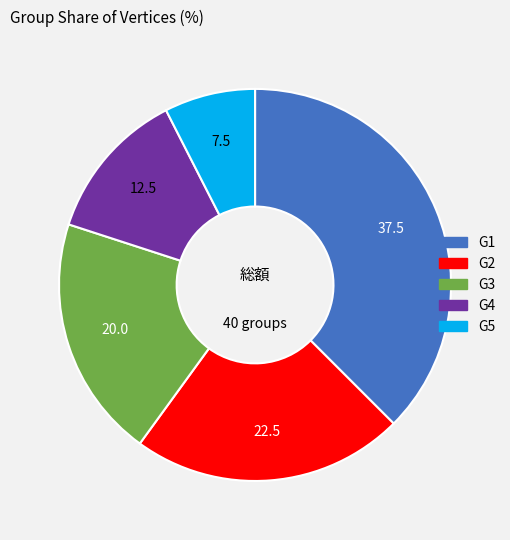

Does G4 represent more than half of the total?

No